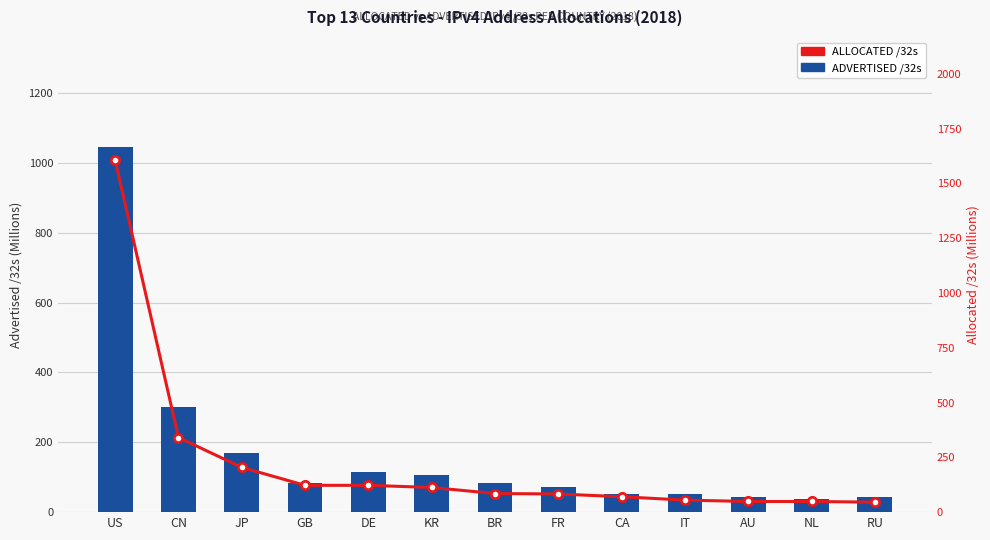

What position from the right is RU?

1